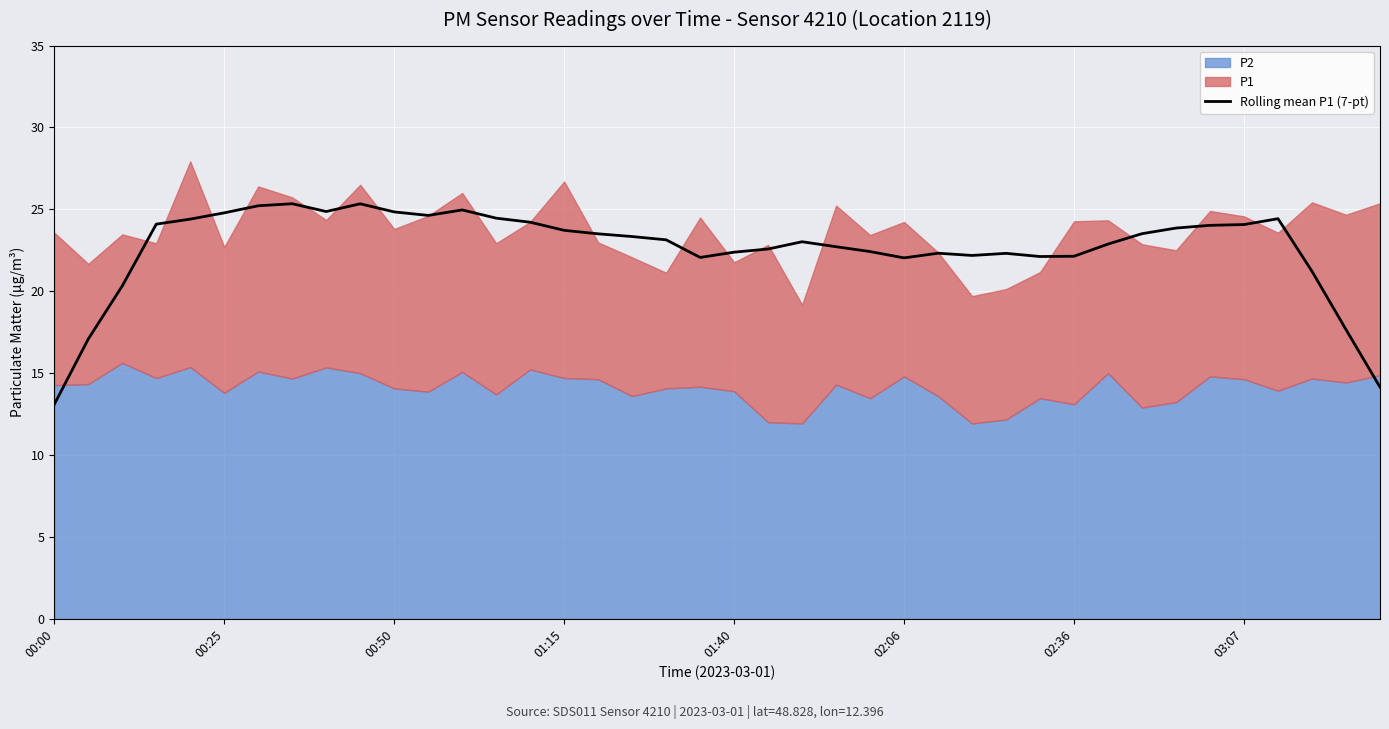

The value of Rolling mean P1 (7-pt) at 02:06 is 29.7. True or false?

False